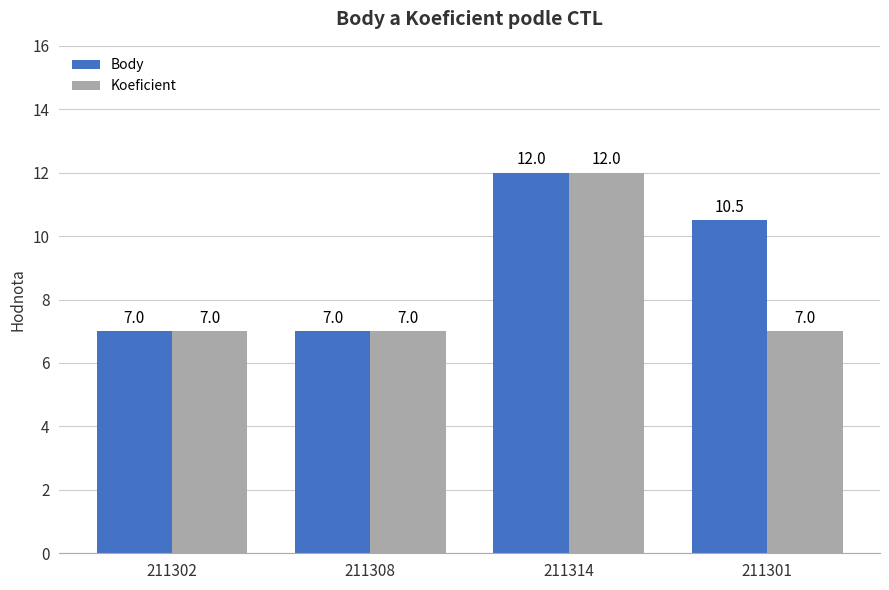

Reading right to left, transcribe all the data shown in this chart.

Body: 211301=10.5	211314=12.0	211308=7.0	211302=7.0
Koeficient: 211301=7.0	211314=12.0	211308=7.0	211302=7.0